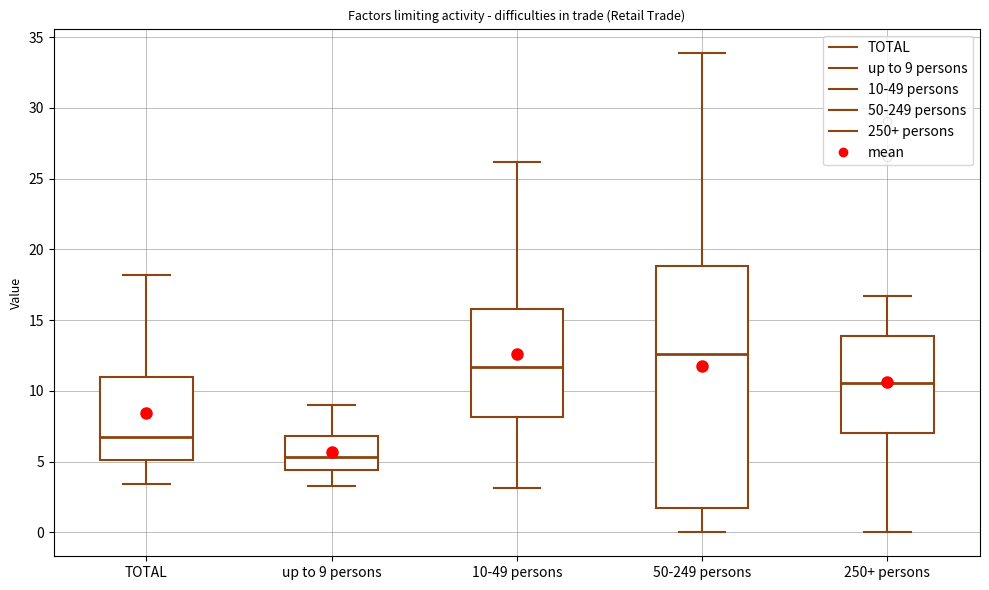

Which box's median line is the highest?

50-249 persons